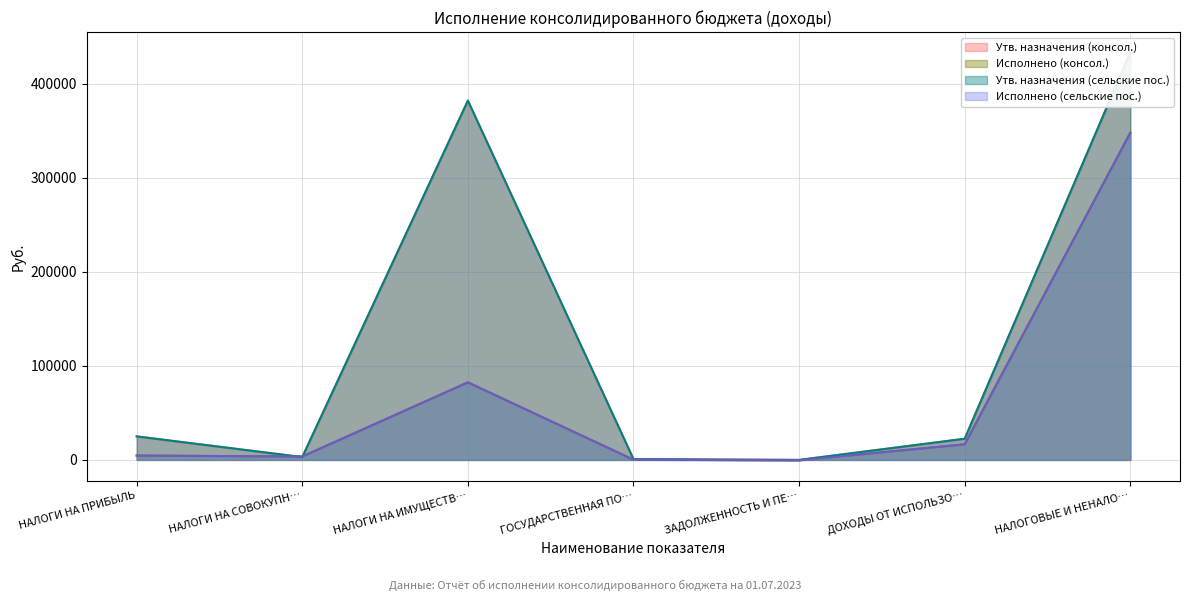

How many negative values does the Исполнено (консол.) series have?

1